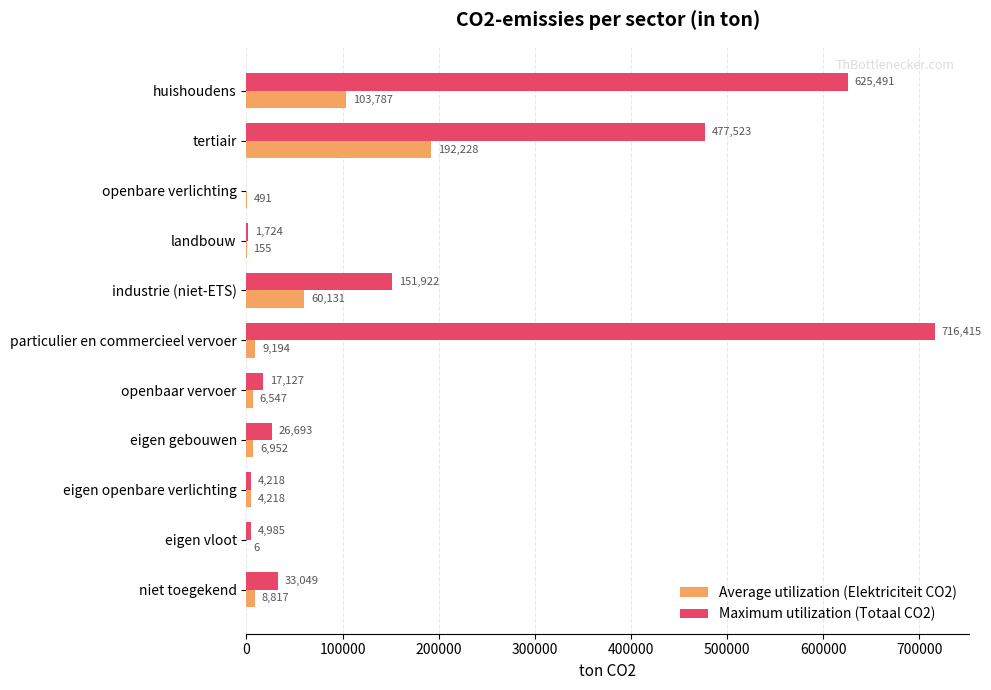

Which series changed the most between eigen openbare verlichting and eigen vloot?

Average utilization (Elektriciteit CO2)